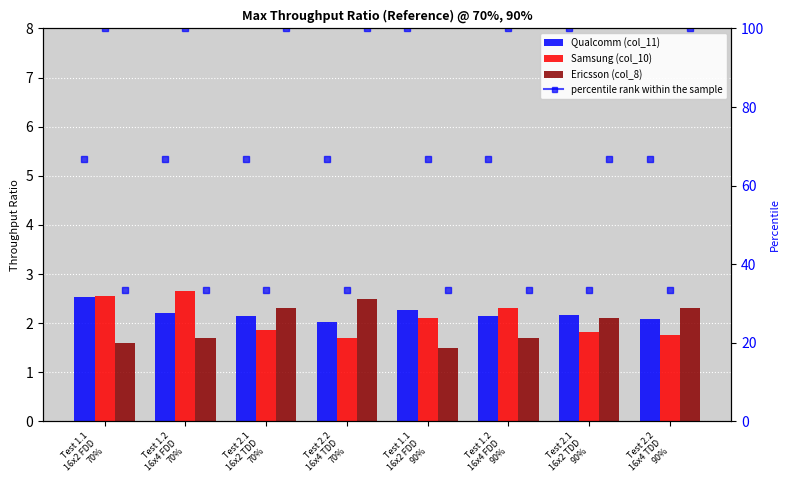

At which label does Samsung (col_10) first exceed 2?

Test 1.1
16x2 FDD
70%